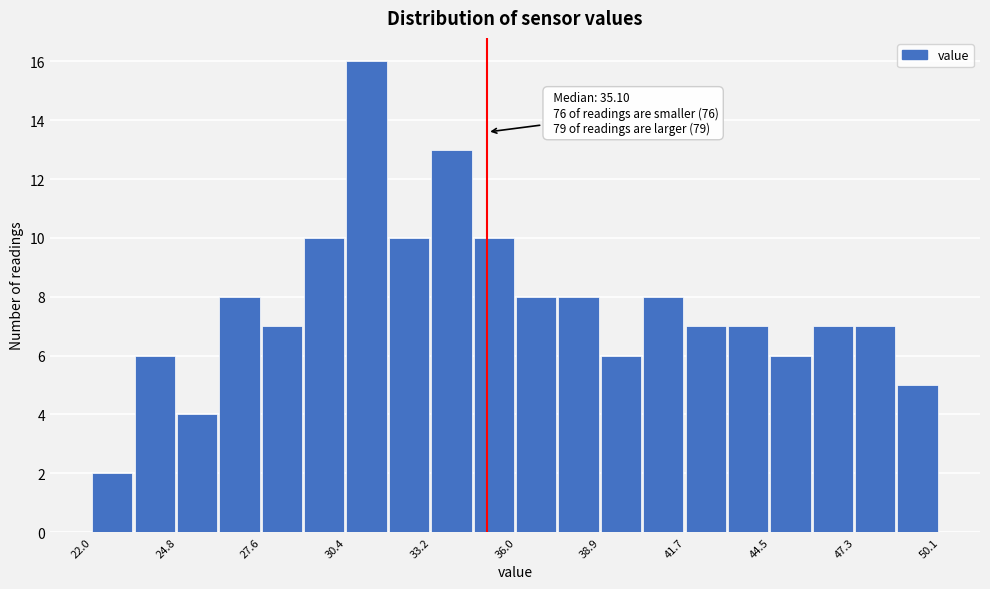

Around what value on the x-axis is the tallest bar? Give the approximate position of its centre, as read against the axis.

31.0